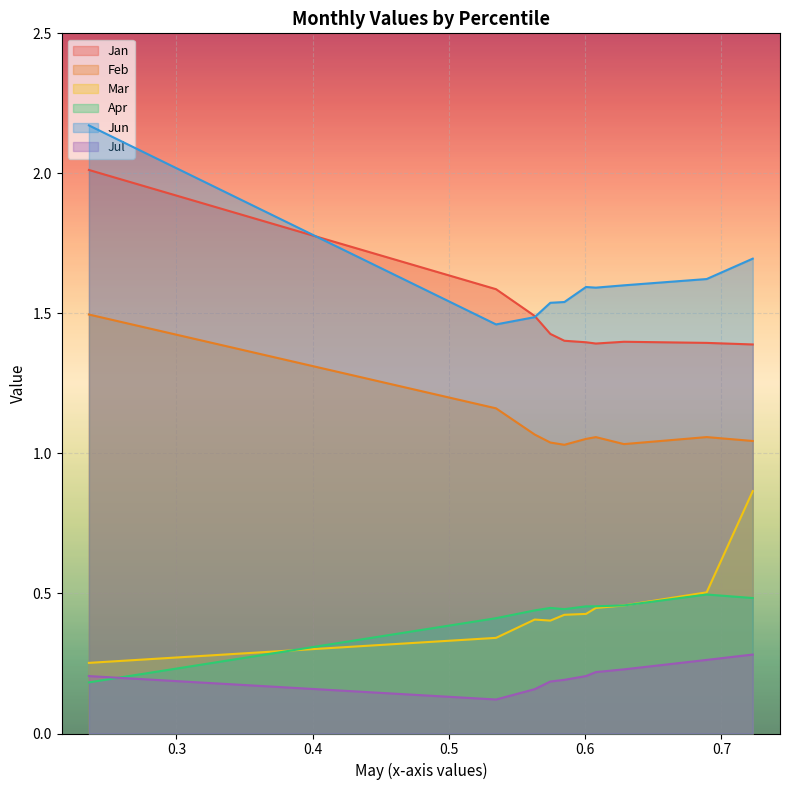

Rank the series by their maximum value, from highest to lowest.

Jun, Jan, Feb, Mar, Apr, Jul